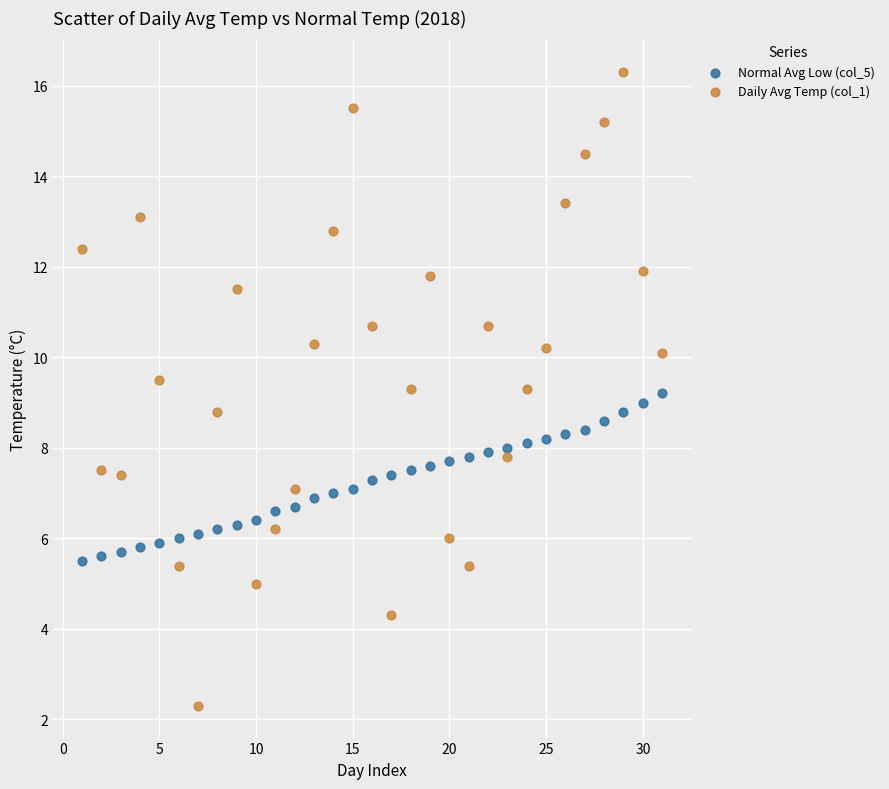

Across all data points, what is the range of X values (max minus min)?

30.0